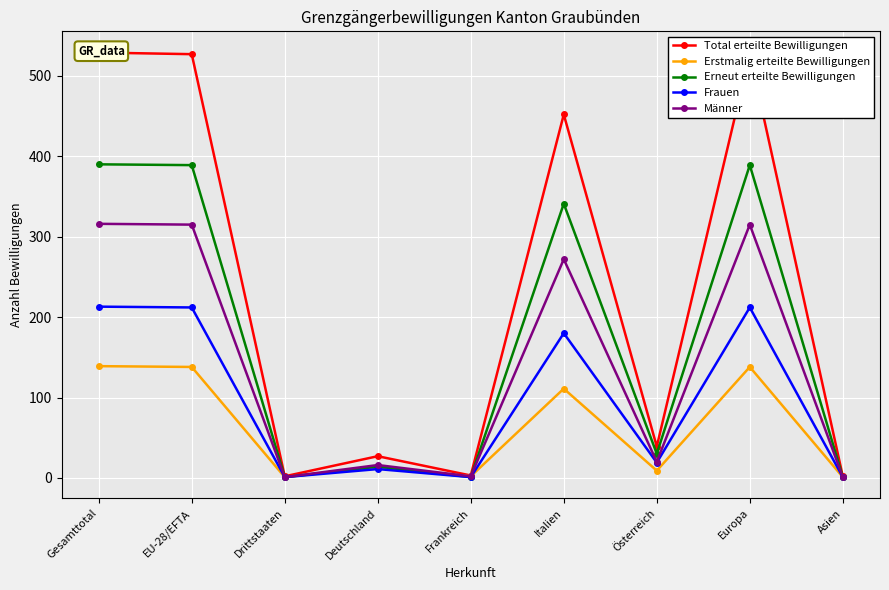

Count the number of categories in the chart.

9